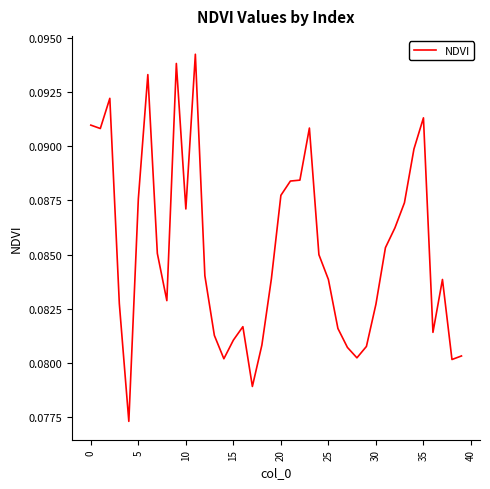

What is the label of the 30th point from the left?

29